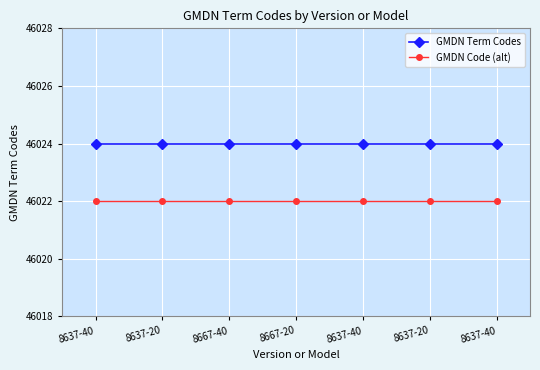

What is the minimum value for GMDN Term Codes?

46024